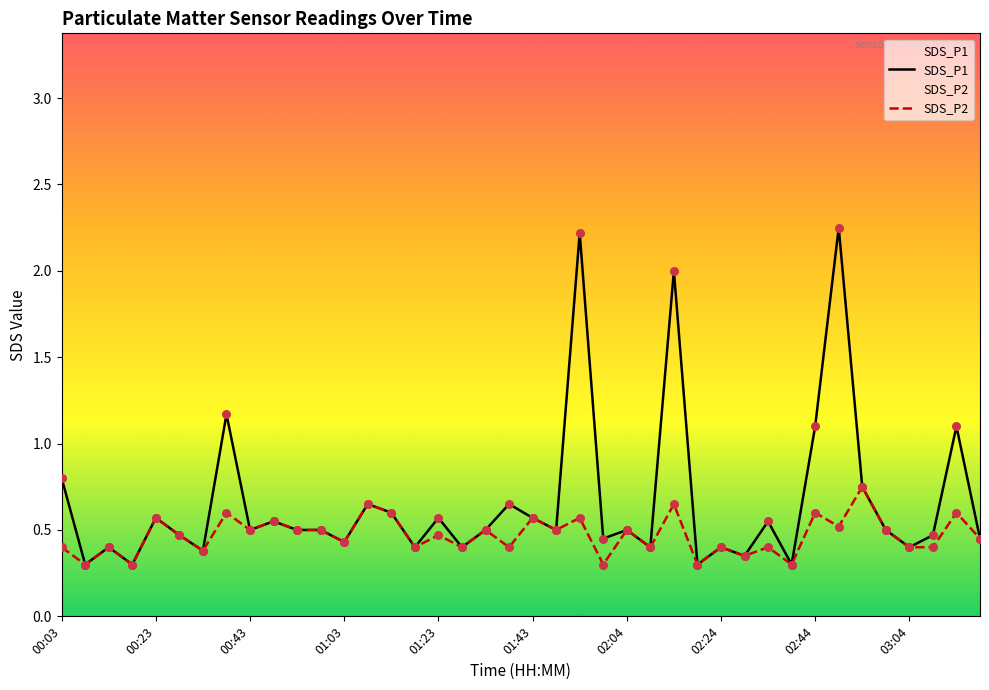

Which series reaches the minimum Y coordinate?

SDS_P1